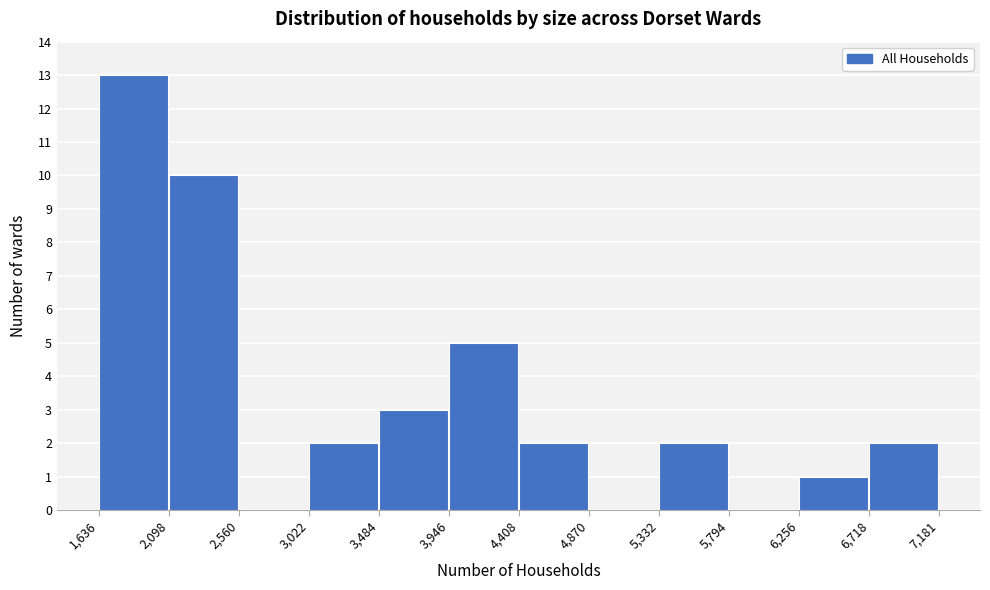

How tall is the bar that spans 3,022 to 3,484 on the x-axis? The values are not printed on the chart, so give them approximately, as read against the axis.

2